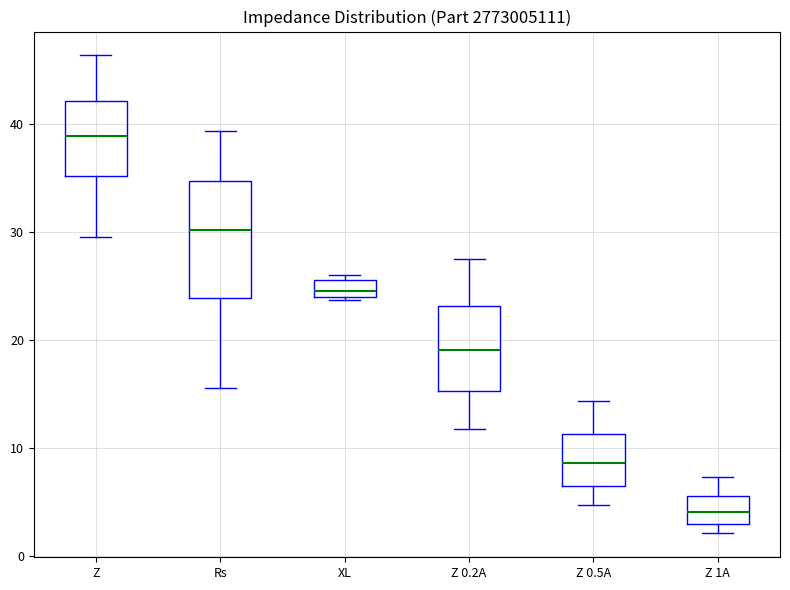

Reading left to right, read every box against the y-axis: the position of its median line, the range the box covers, and the ends of its whiskers. The values are not printed on the chart, so give them approximately, as read against the axis.

Z: median 39, box 35 to 42, whiskers 30 to 46
Rs: median 30, box 24 to 35, whiskers 16 to 39
XL: median 25, box 24 to 26, whiskers 24 to 26 (just above the box's upper edge)
Z 0.2A: median 19, box 15 to 23, whiskers 12 to 27
Z 0.5A: median 9, box 6 to 11, whiskers 5 to 14
Z 1A: median 4, box 3 to 6, whiskers 2 to 7